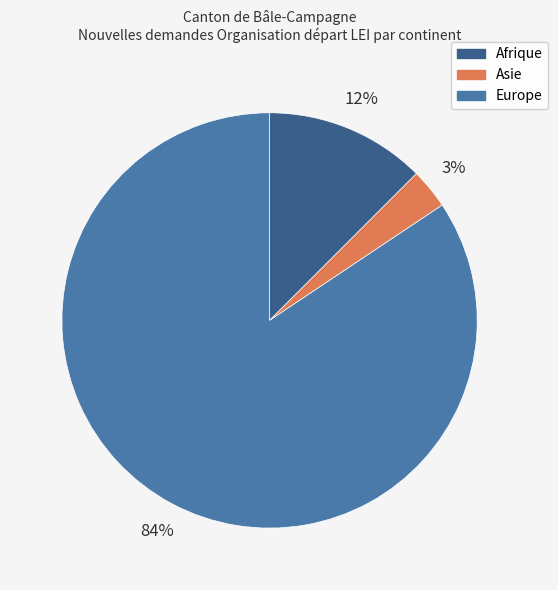

Combined, do Europe and Asie account for over 50%?

Yes